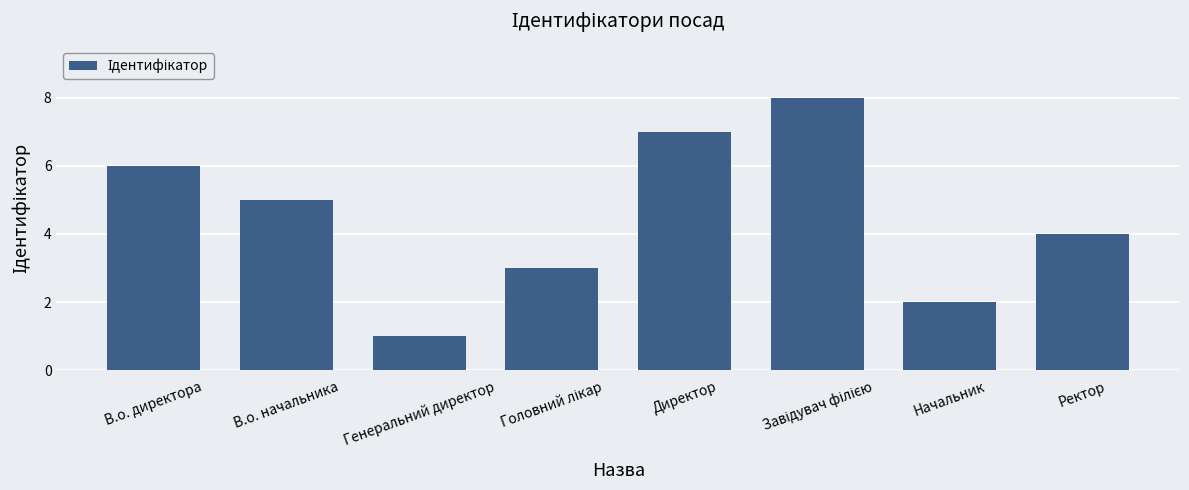

What is the sum of all values?

36